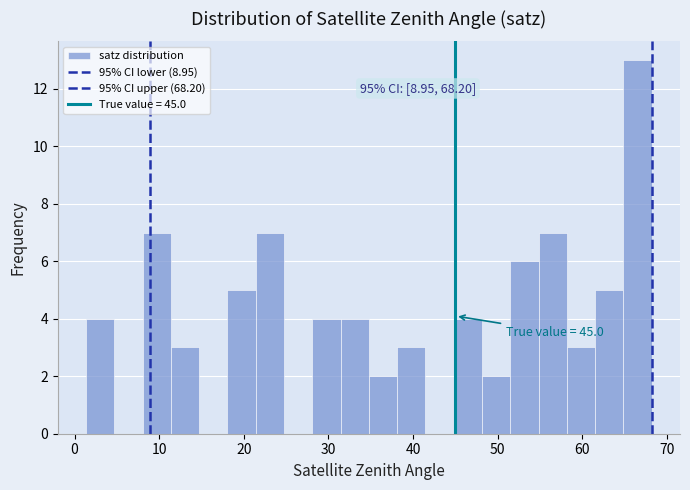

Read against the x-axis, roughly where is the centre of the tallest bar?

67